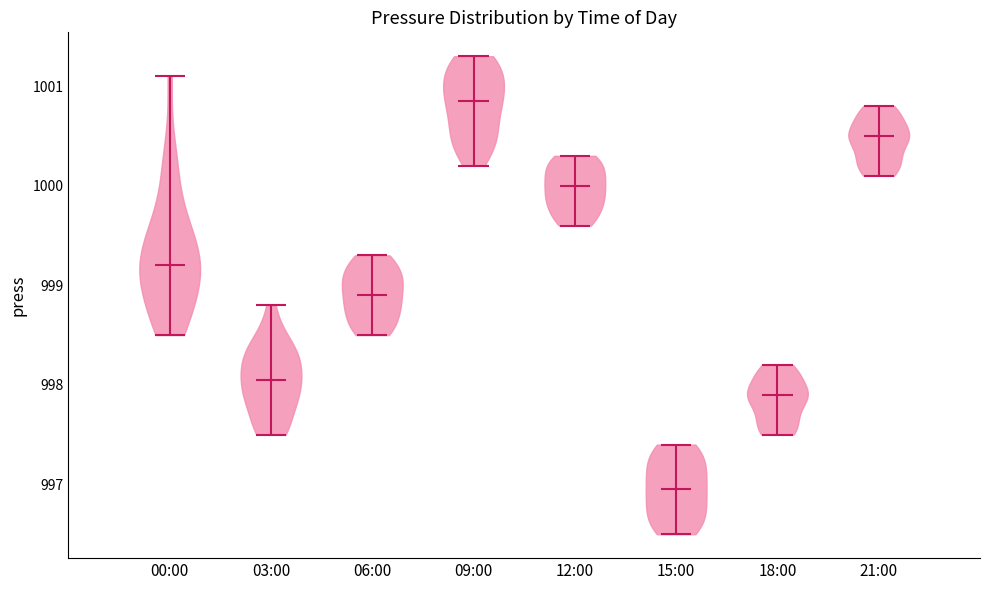

Reading left to right, read every violin against the y-axis: where its median line is, and the lowest and highest points it reaches. The values are not printed on the chart, so give them approximately, as read against the axis.

00:00: median line 999.2, lowest point 998.5, highest point 1001.1
03:00: median line 998.1, lowest point 997.5, highest point 998.8
06:00: median line 998.9, lowest point 998.5, highest point 999.3
09:00: median line 1000.9, lowest point 1000.2, highest point 1001.3
12:00: median line 1000.0, lowest point 999.6, highest point 1000.3
15:00: median line 997.0, lowest point 996.5, highest point 997.4
18:00: median line 997.9, lowest point 997.5, highest point 998.2
21:00: median line 1000.5, lowest point 1000.1, highest point 1000.8